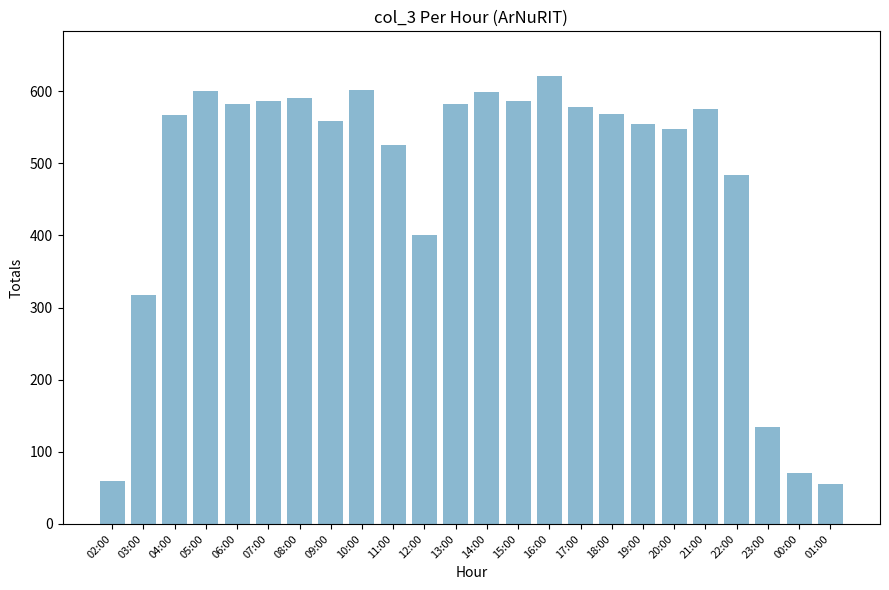

What is the value of the 22nd bar from the left?

135